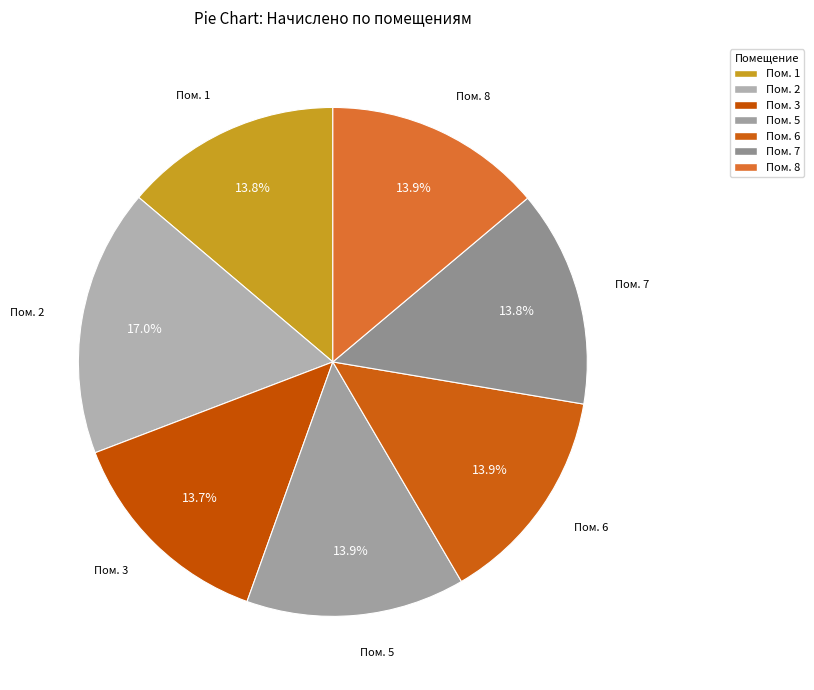

Is there a majority slice in this chart?

No